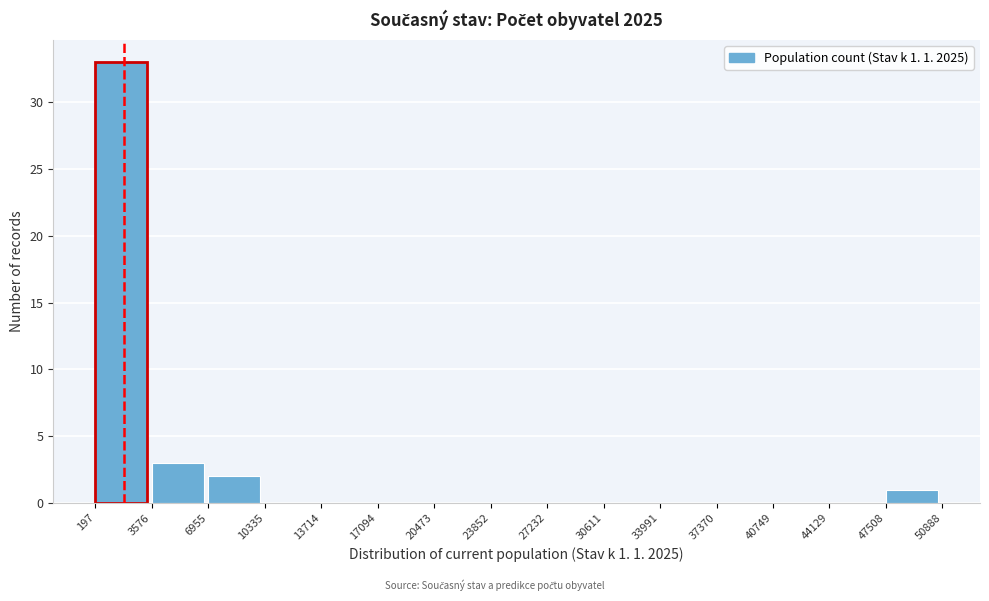

Which range on the x-axis has the tallest bar?

197 to 3576